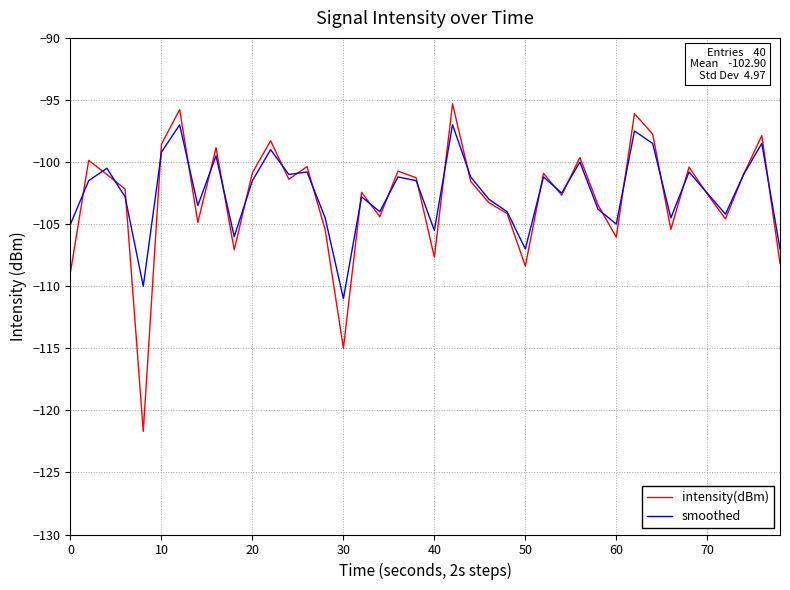

Rank the series by their maximum value, from highest to lowest.

intensity(dBm), smoothed